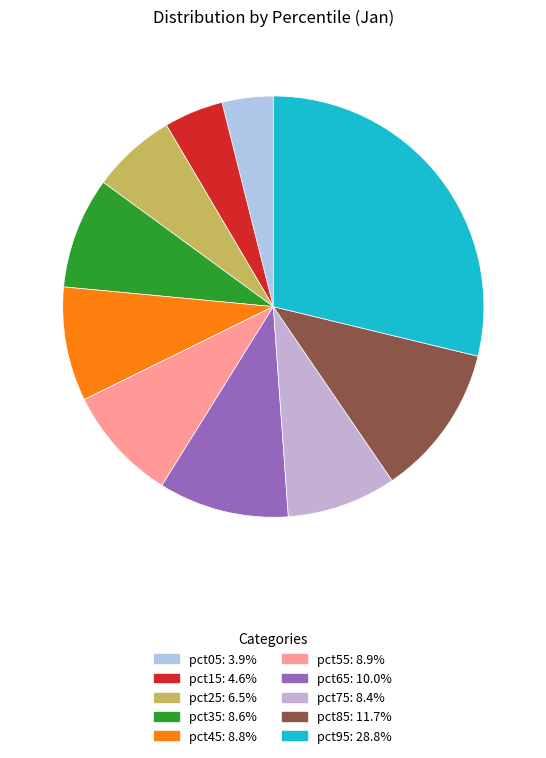

Count the number of slices in the pie.

10